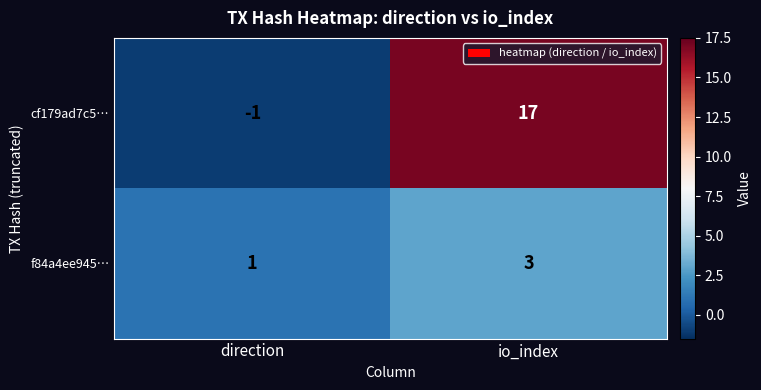

Which category has the lowest value across all series?

direction